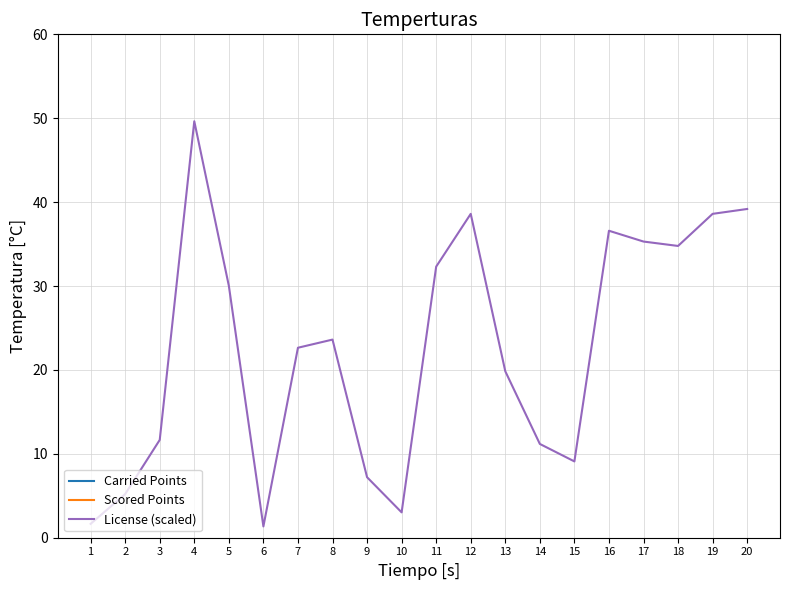

Does the chart have visible grid lines?

Yes